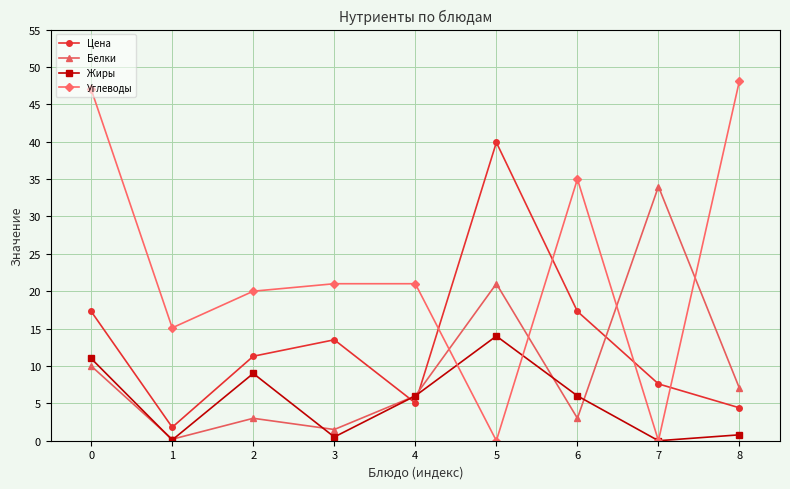

Where do Цена and Жиры first cross each other?

3 and 4